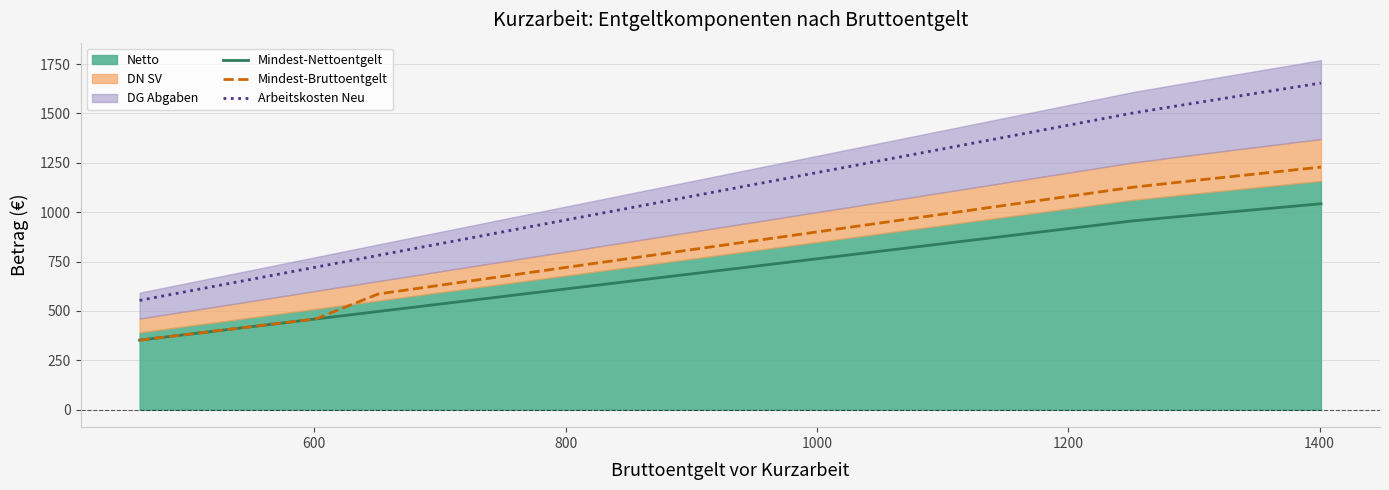

List the series in order of their overall mean, lowest first.

Mindest-Nettoentgelt, Mindest-Bruttoentgelt, Arbeitskosten Neu